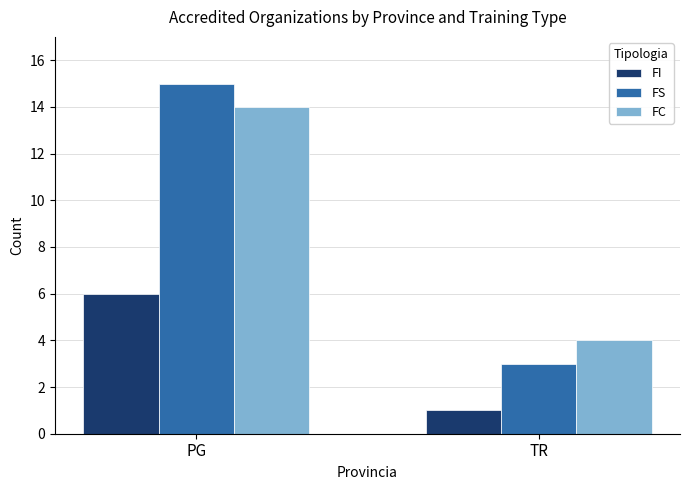

What is the difference between the highest and lowest values at TR?

3